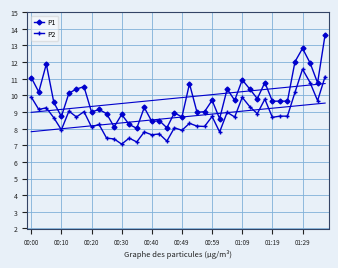

The value of P2 at 00:49 is 5.8. True or false?

False